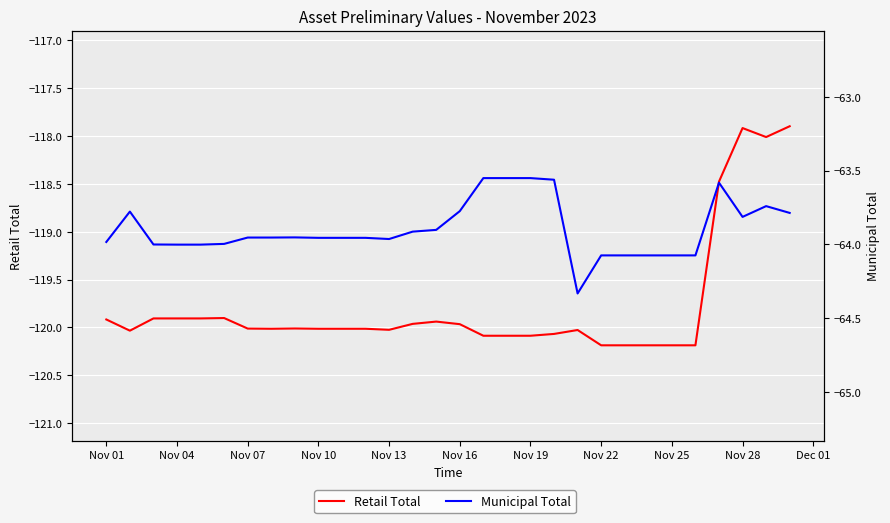

True or false: Retail Total has a value of -74.6 at 19.

False